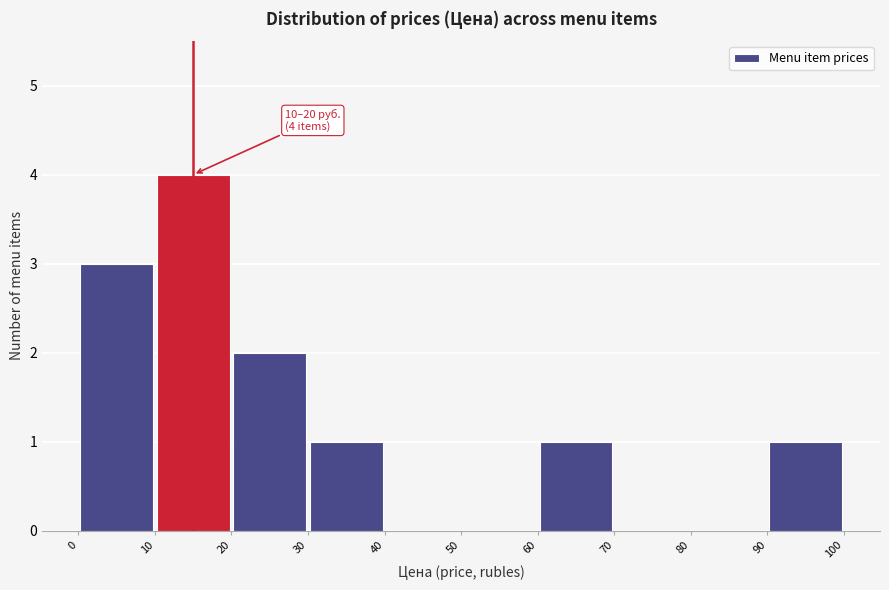

Over which range of the x-axis is the bar tallest?

10 to 20